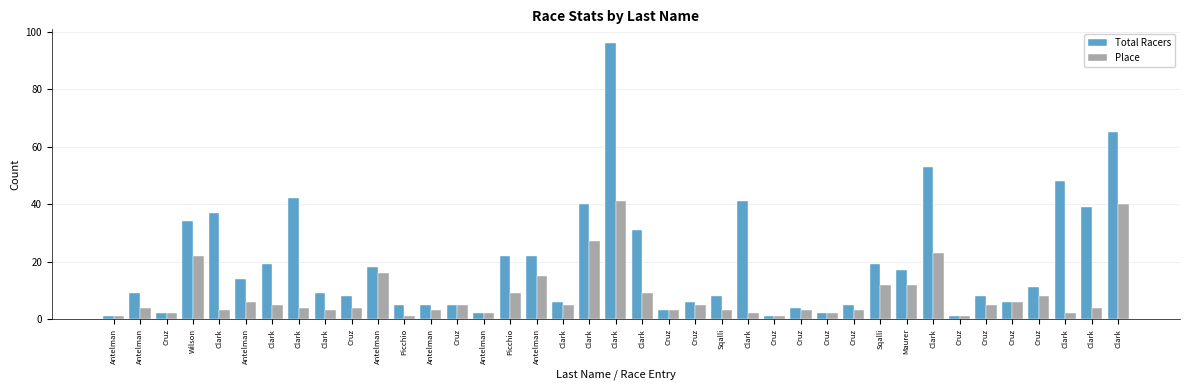

What is the value of the Total Racers bar at the 25th from the left?

37